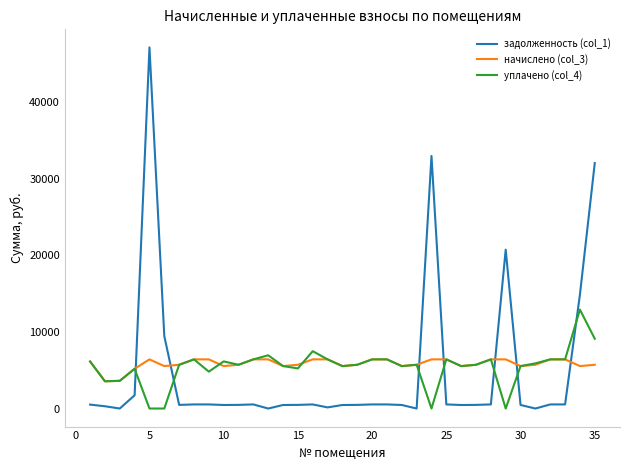

List the series in order of their peak value, lowest first.

начислено (col_3), уплачено (col_4), задолженность (col_1)